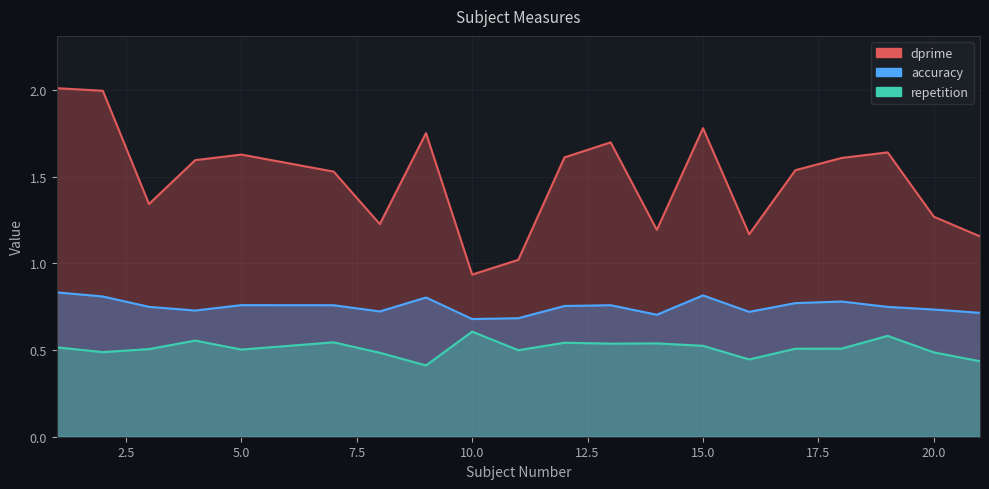

Reading left to right, list all the values displayed in this chart.

dprime: 2.0	2.0	1.3	1.6	1.6	1.5	1.2	1.8	0.9	1.0	1.6	1.7	1.2	1.8	1.2	1.5	1.6	1.6	1.3	1.2
accuracy: 0.8	0.8	0.7	0.7	0.8	0.8	0.7	0.8	0.7	0.7	0.8	0.8	0.7	0.8	0.7	0.8	0.8	0.7	0.7	0.7
repetition: 0.5	0.5	0.5	0.6	0.5	0.5	0.5	0.4	0.6	0.5	0.5	0.5	0.5	0.5	0.4	0.5	0.5	0.6	0.5	0.4